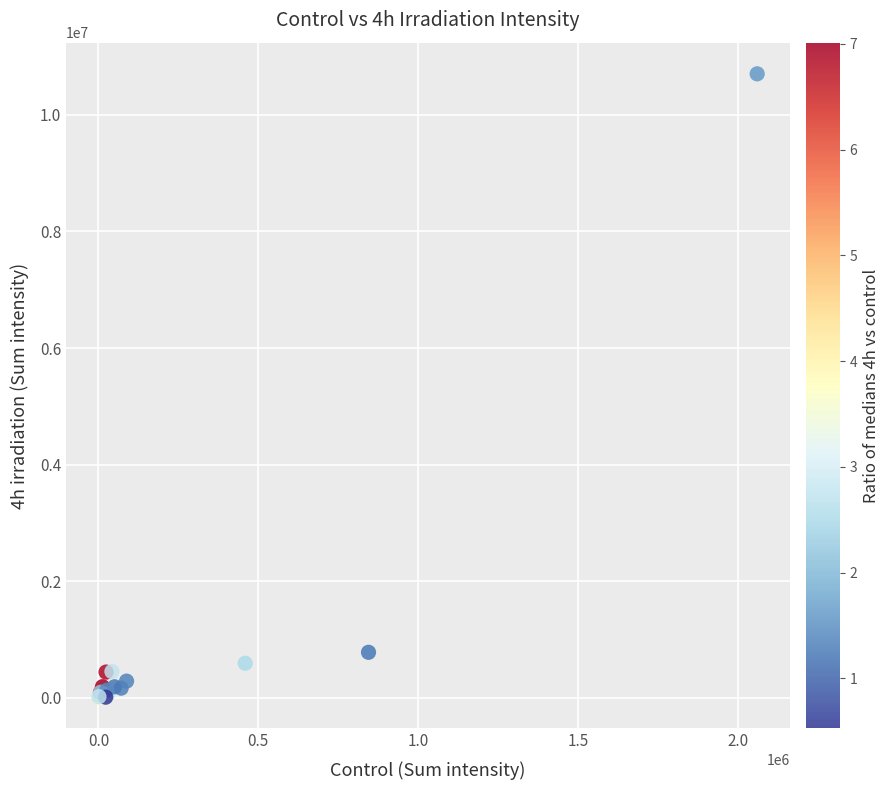

What Y value in the scatter plot is closest to 5357611?

781728.3